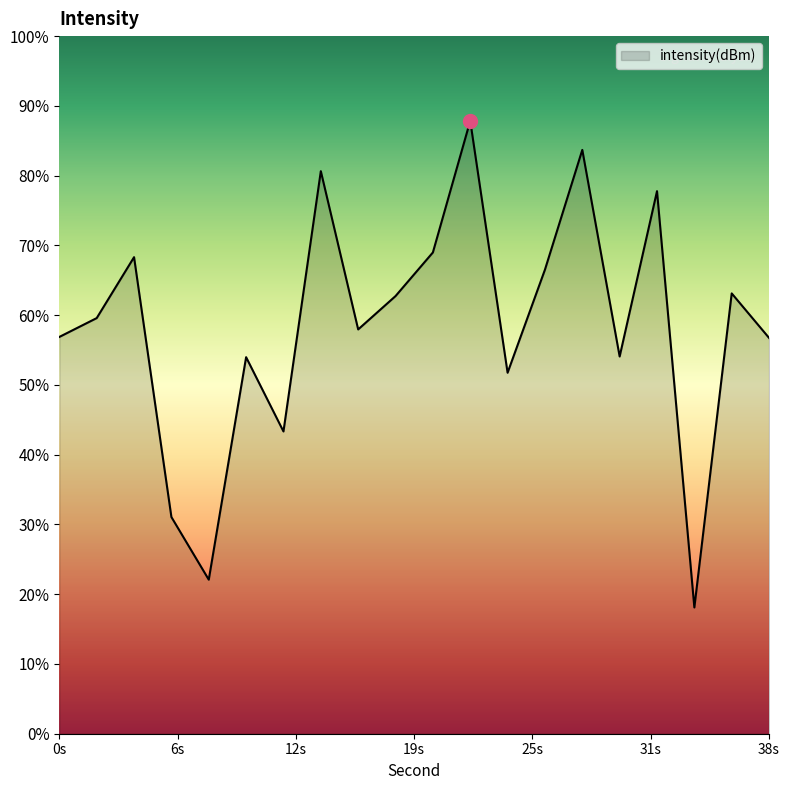

At which label is the value closest to 0?

34